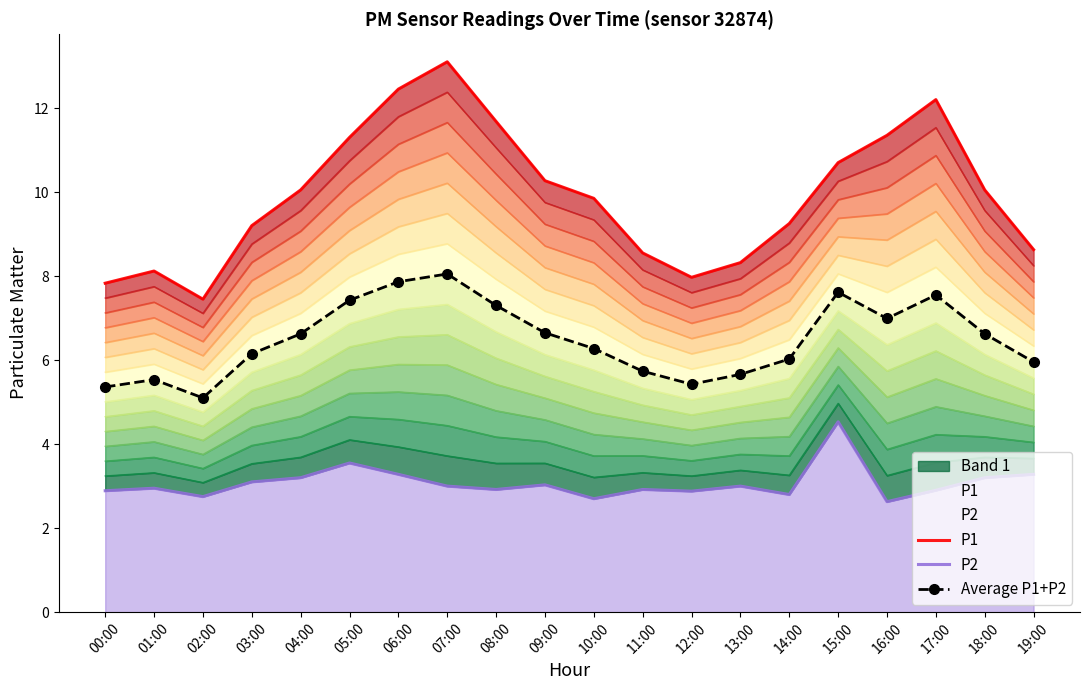

True or false: P2 and Average P1+P2 intersect in this chart.

False